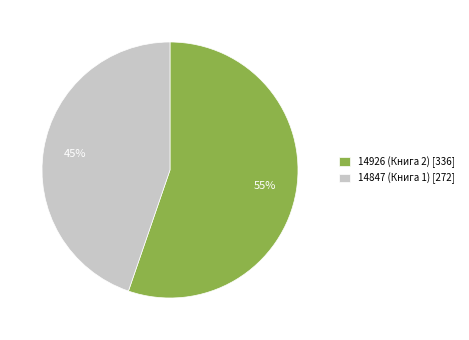

What percentage is the 14926 (Книга 2) slice, to the nearest percent?

55%